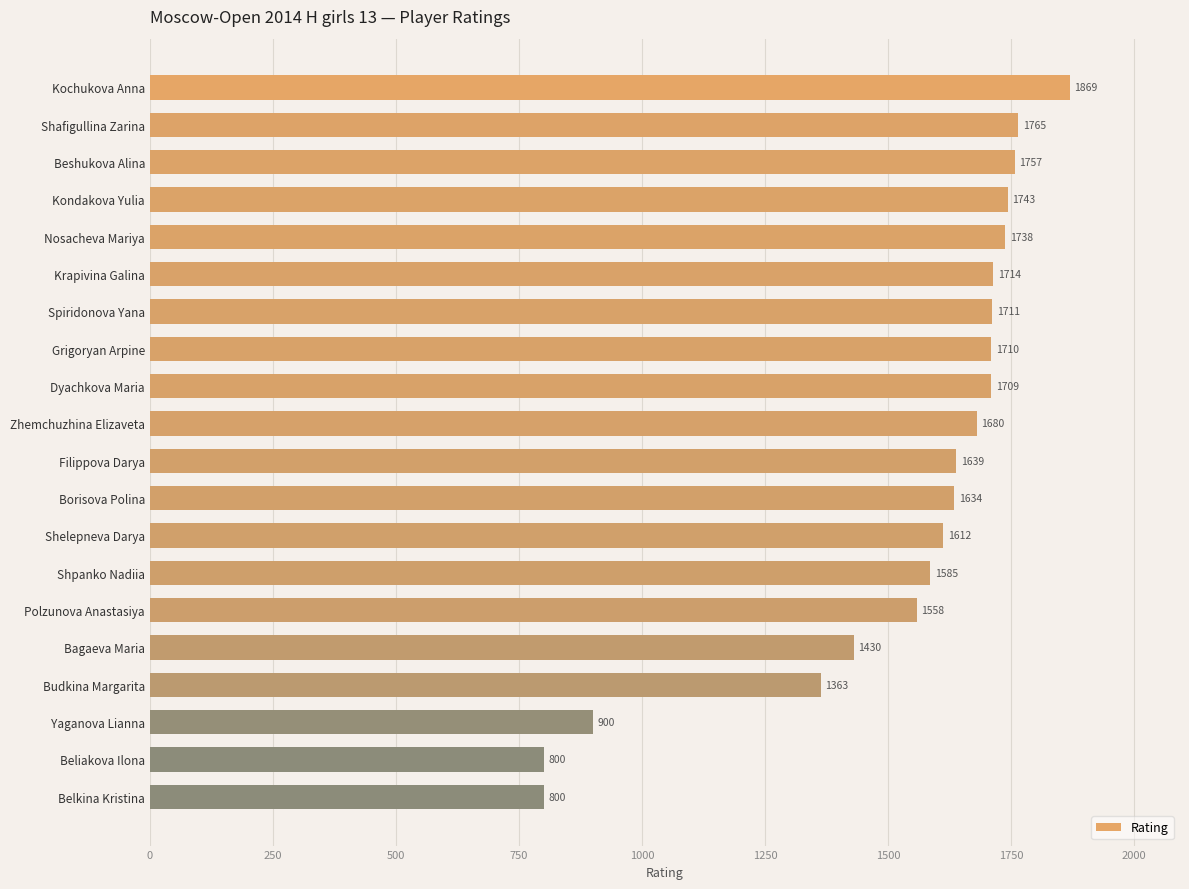

How many bars are there in total?

20